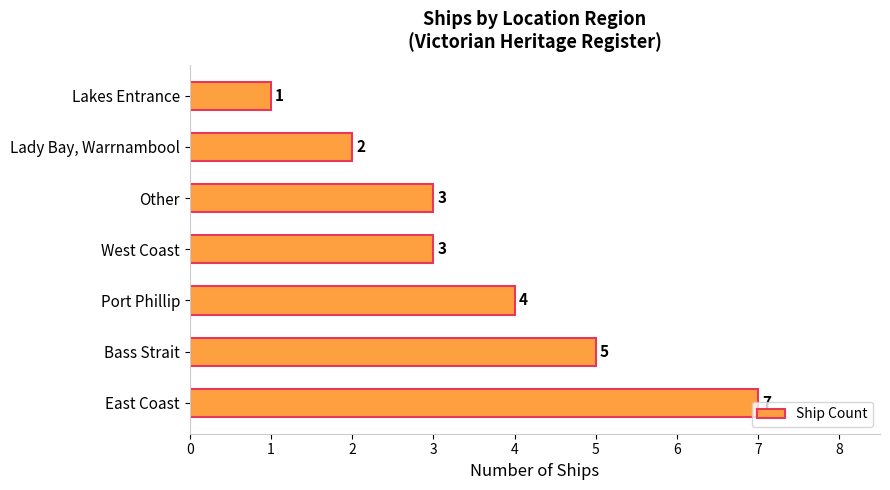

Between East Coast and Lakes Entrance, which is larger?

East Coast